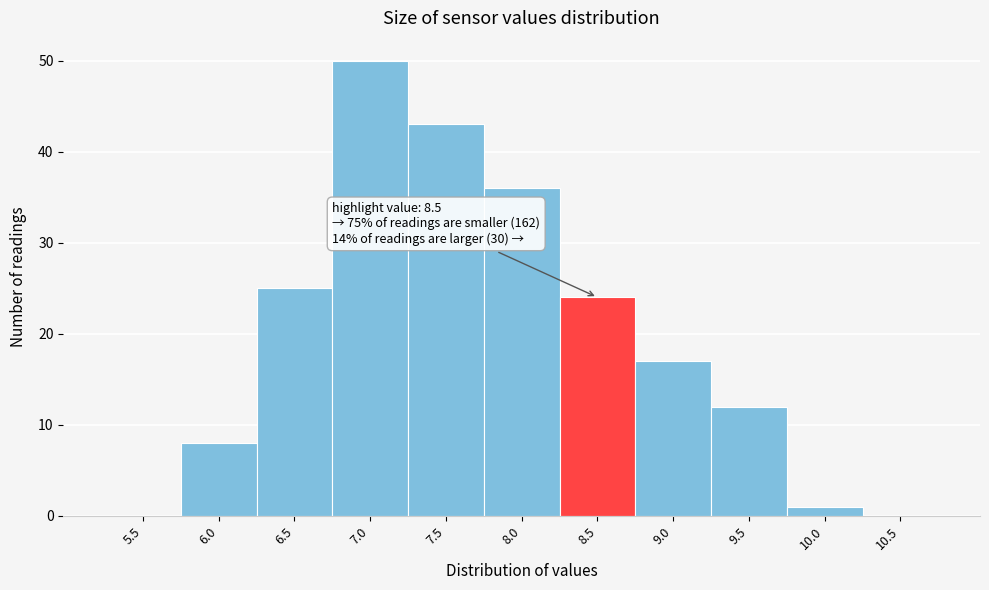

Reading left to right, extract all data points from this chart.

5.5=0	6.0=8	6.5=25	7.0=50	7.5=43	8.0=36	8.5=24	9.0=17	9.5=12	10.0=1	10.5=0